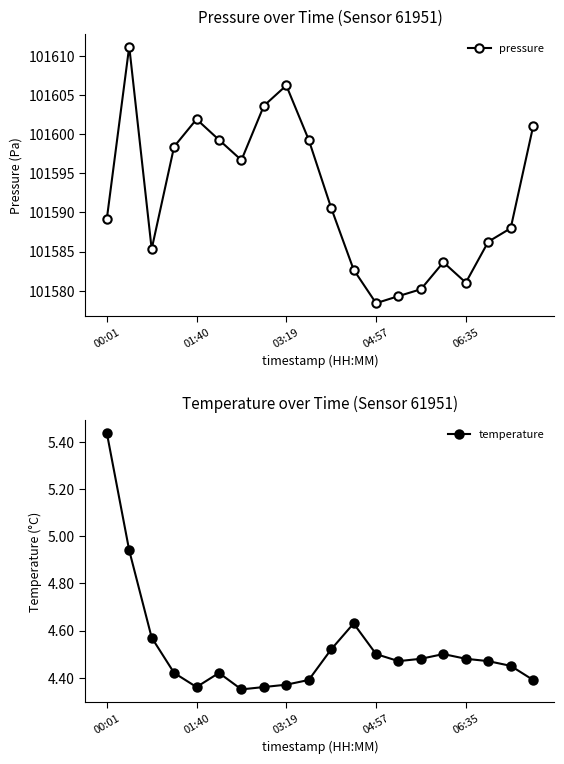

Reading left to right, transcribe all the data shown in this chart.

pressure: 101589.1	101611.2	101585.3	101598.4	101601.9	101599.2	101596.7	101603.6	101606.2	101599.2	101590.6	101582.7	101578.4	101579.3	101580.2	101583.6	101581.0	101586.2	101588.0	101601.0
temperature: 5.4	4.9	4.6	4.4	4.4	4.4	4.3	4.4	4.4	4.4	4.5	4.6	4.5	4.5	4.5	4.5	4.5	4.5	4.5	4.4